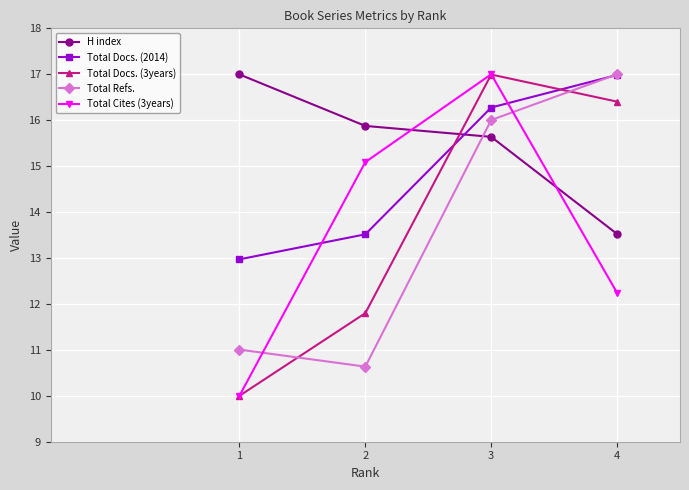

At which category does Total Refs. reach its first local valley?

2